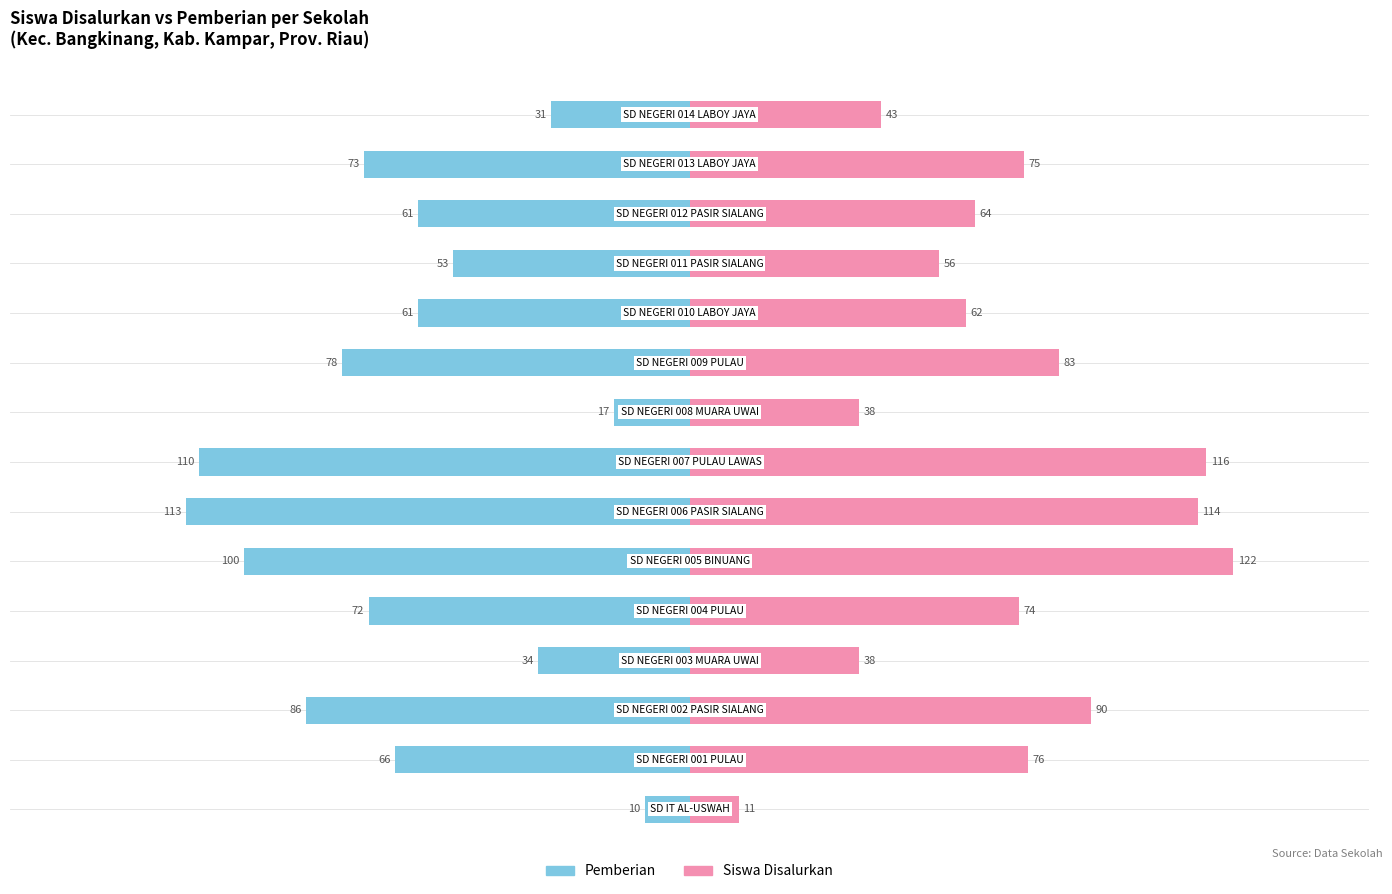

How many bars are there in each group?

2